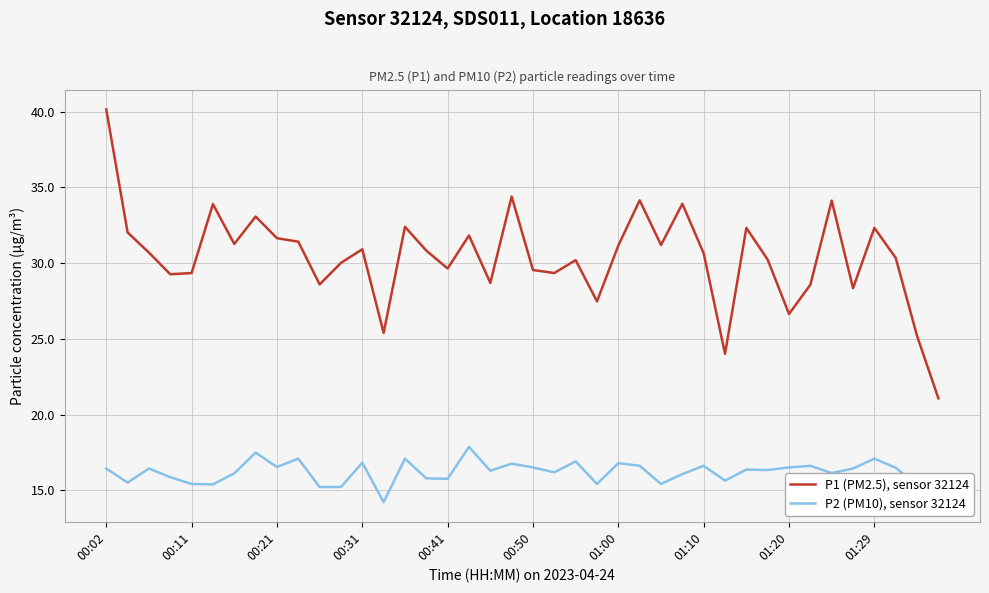

What is the average value of the P1 (PM2.5), sensor 32124 series?

30.4